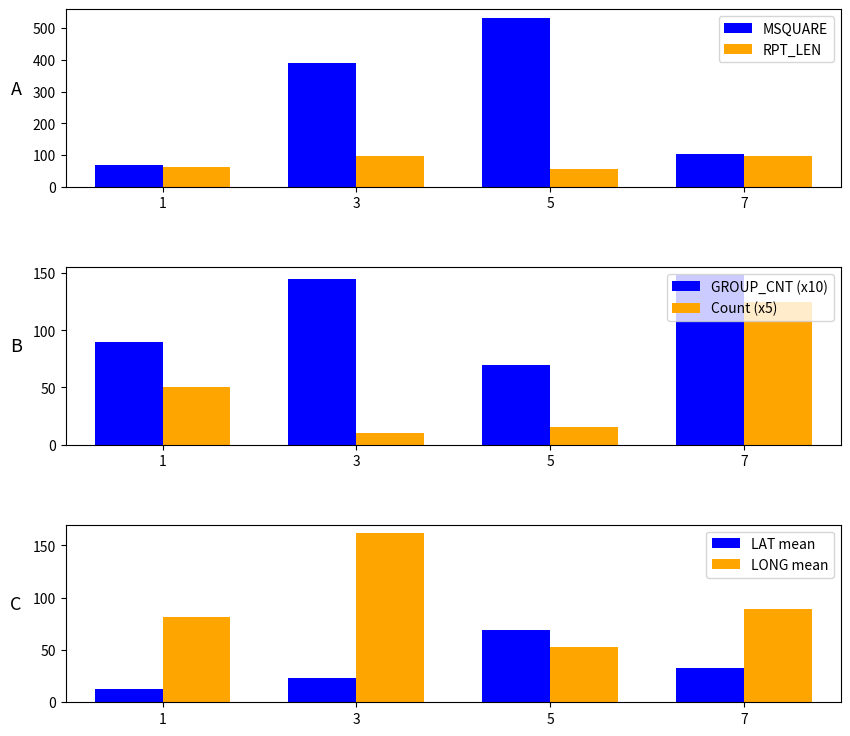

How many data points in MSQUARE are above 391?

2